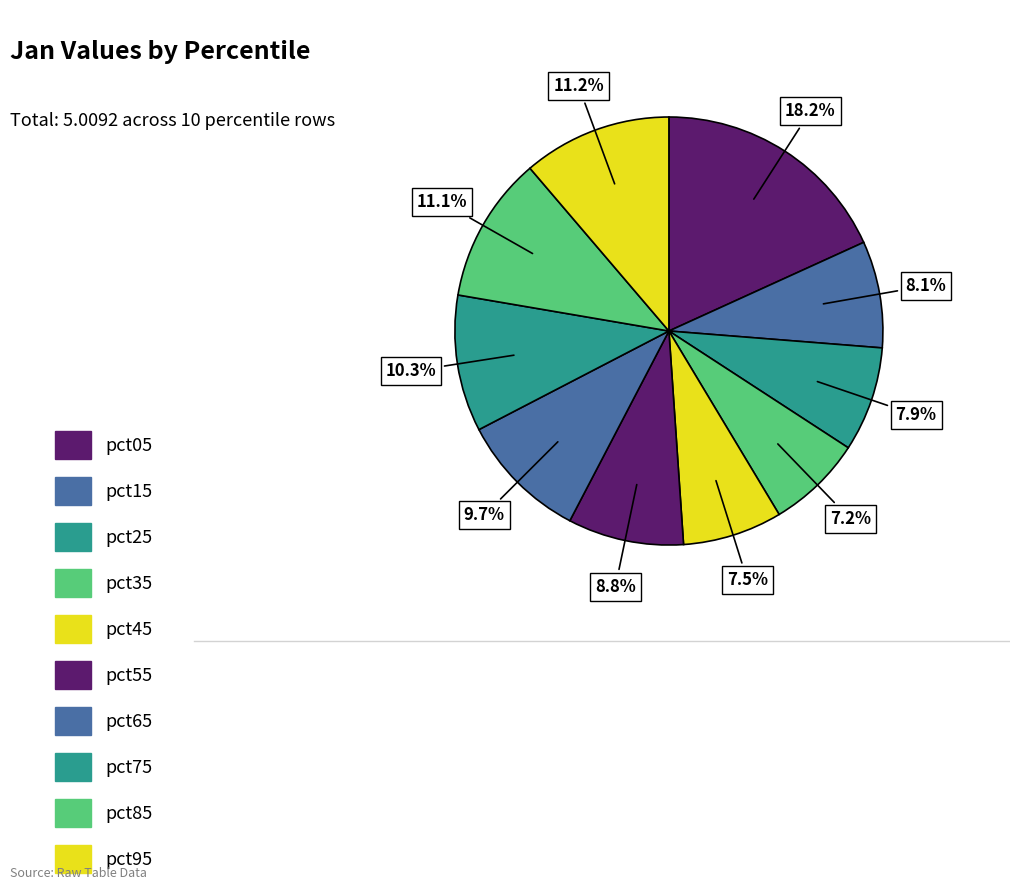

Count the number of slices in the pie.

10